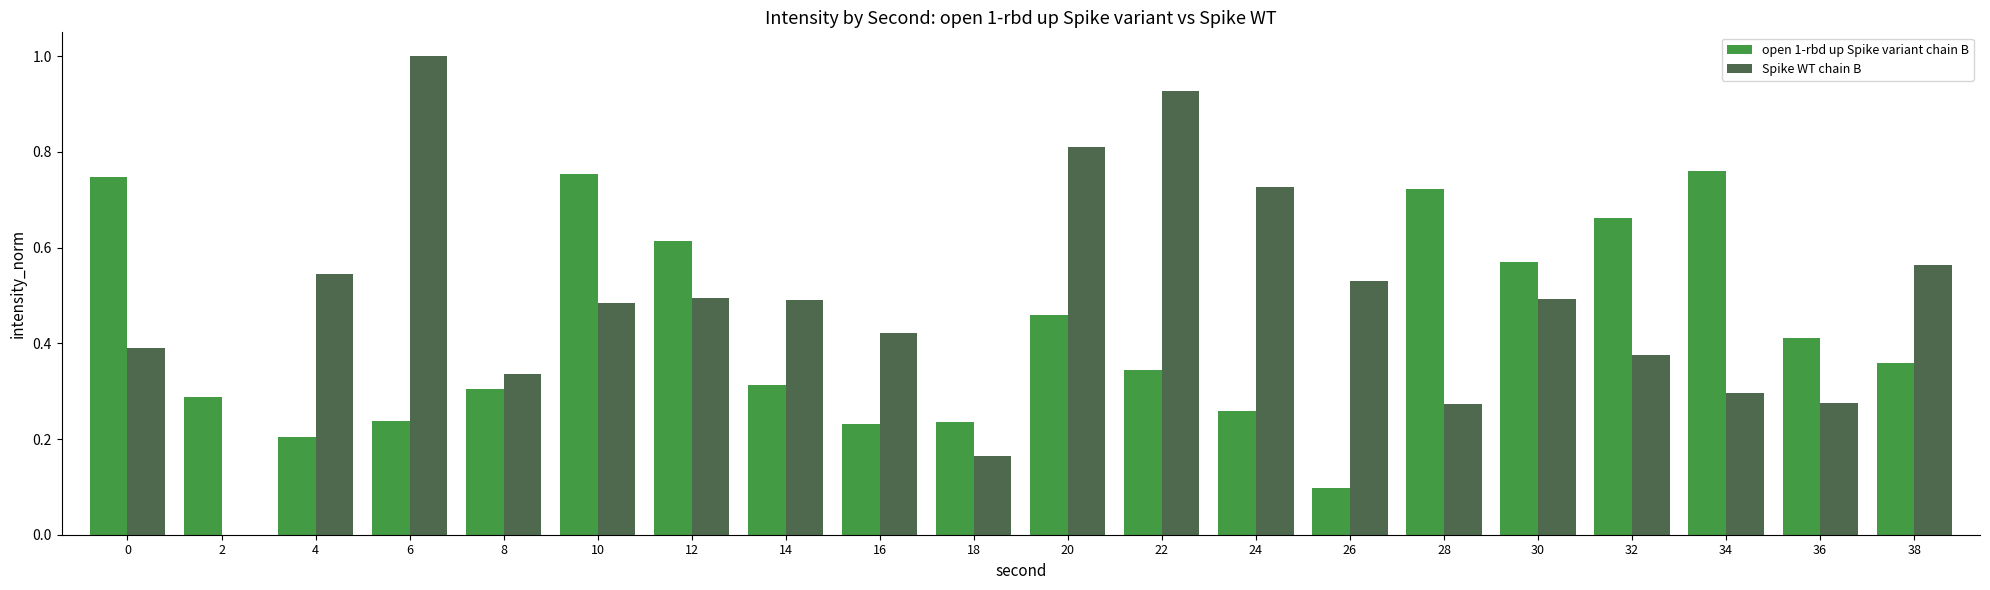

What is the total value across all series at 34?

1.1